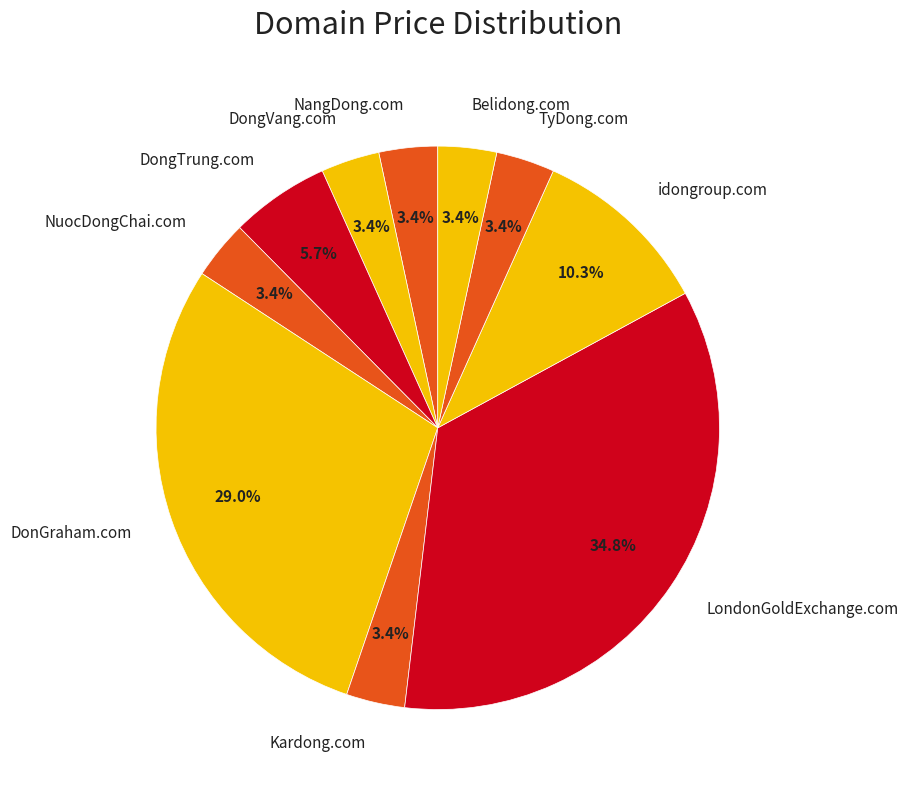

What is the largest slice in the pie chart?

LondonGoldExchange.com